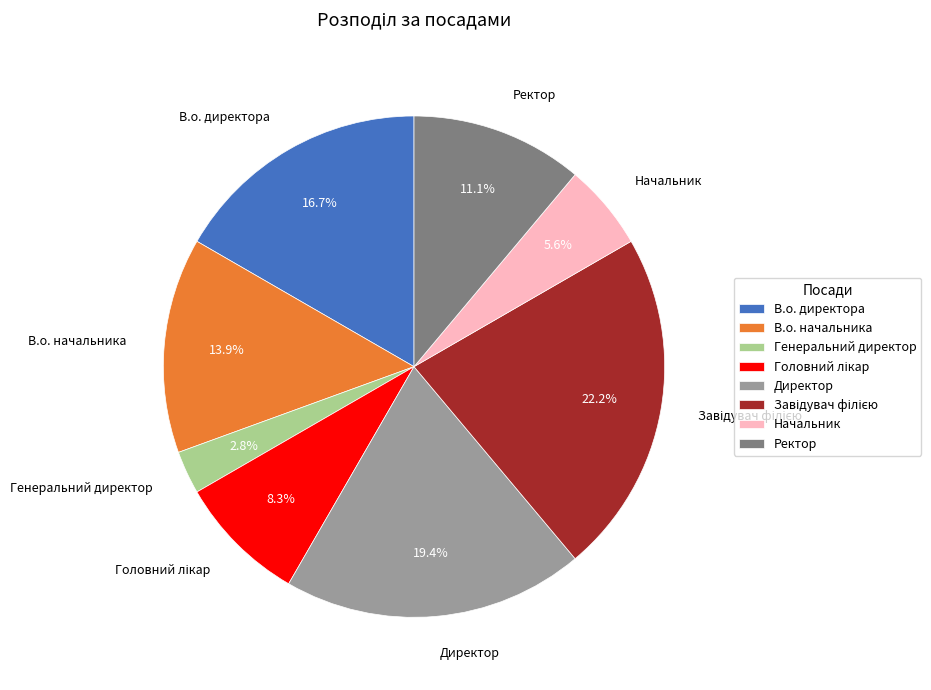

What percentage is the Ректор slice, to the nearest percent?

11%